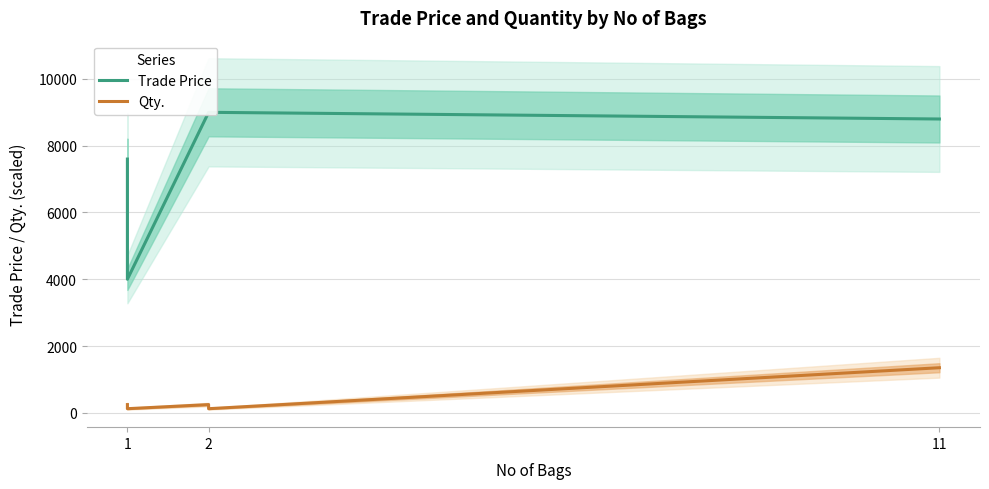

At which label is Trade Price closest to 6500?

1